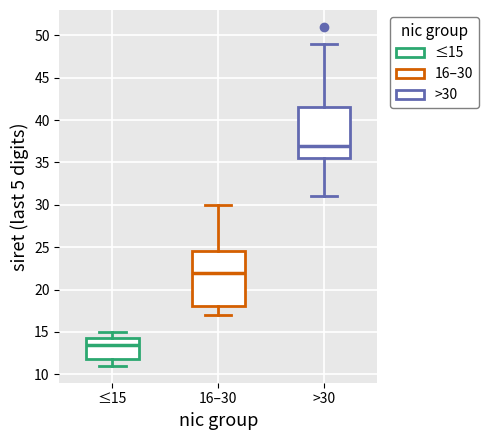

Which box's median line is the highest?

>30